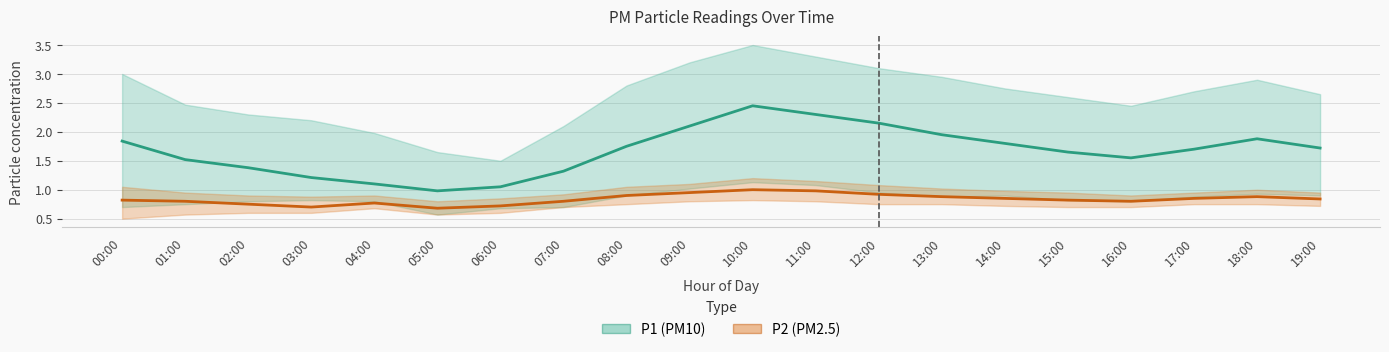

Count the number of categories in the chart.

20